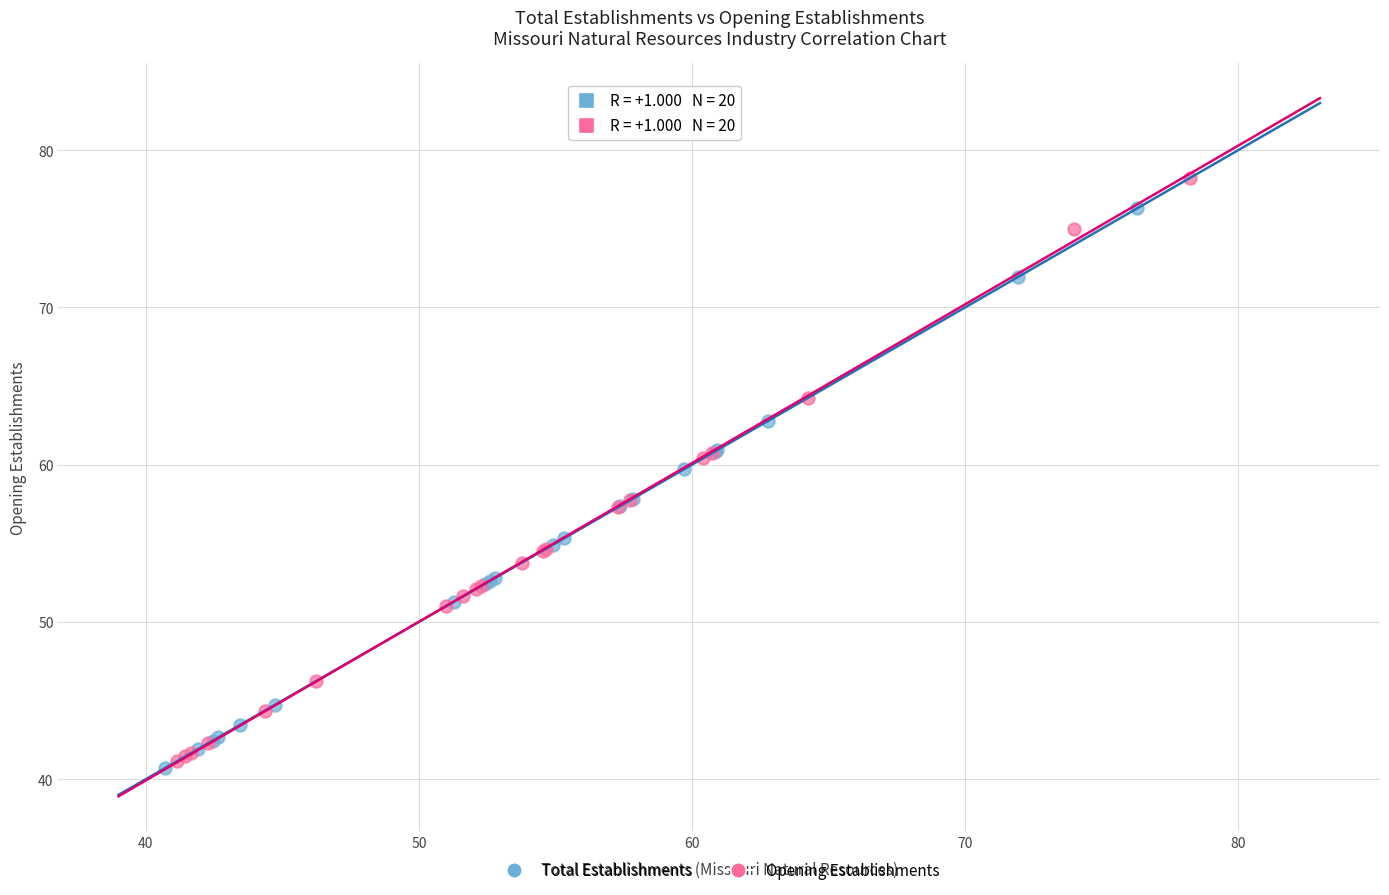

Which series has the largest Y range (max minus min)?

Opening Establishments